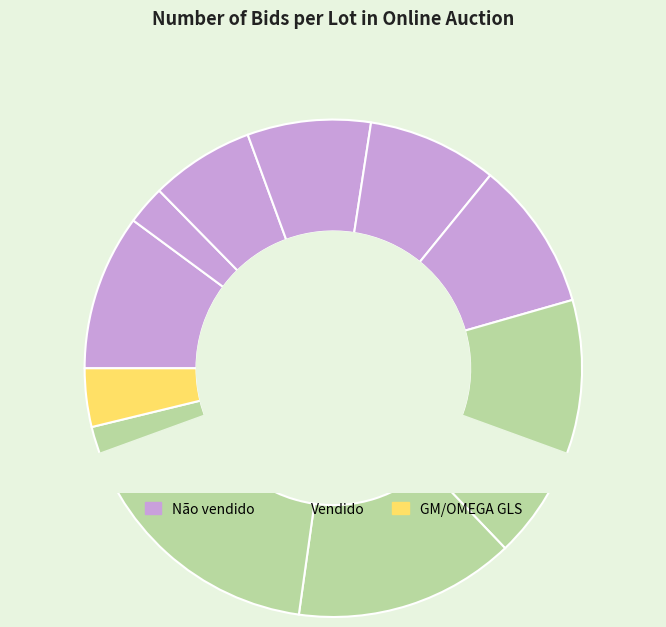

Is FORD/ESCORT L the majority of the pie?

No